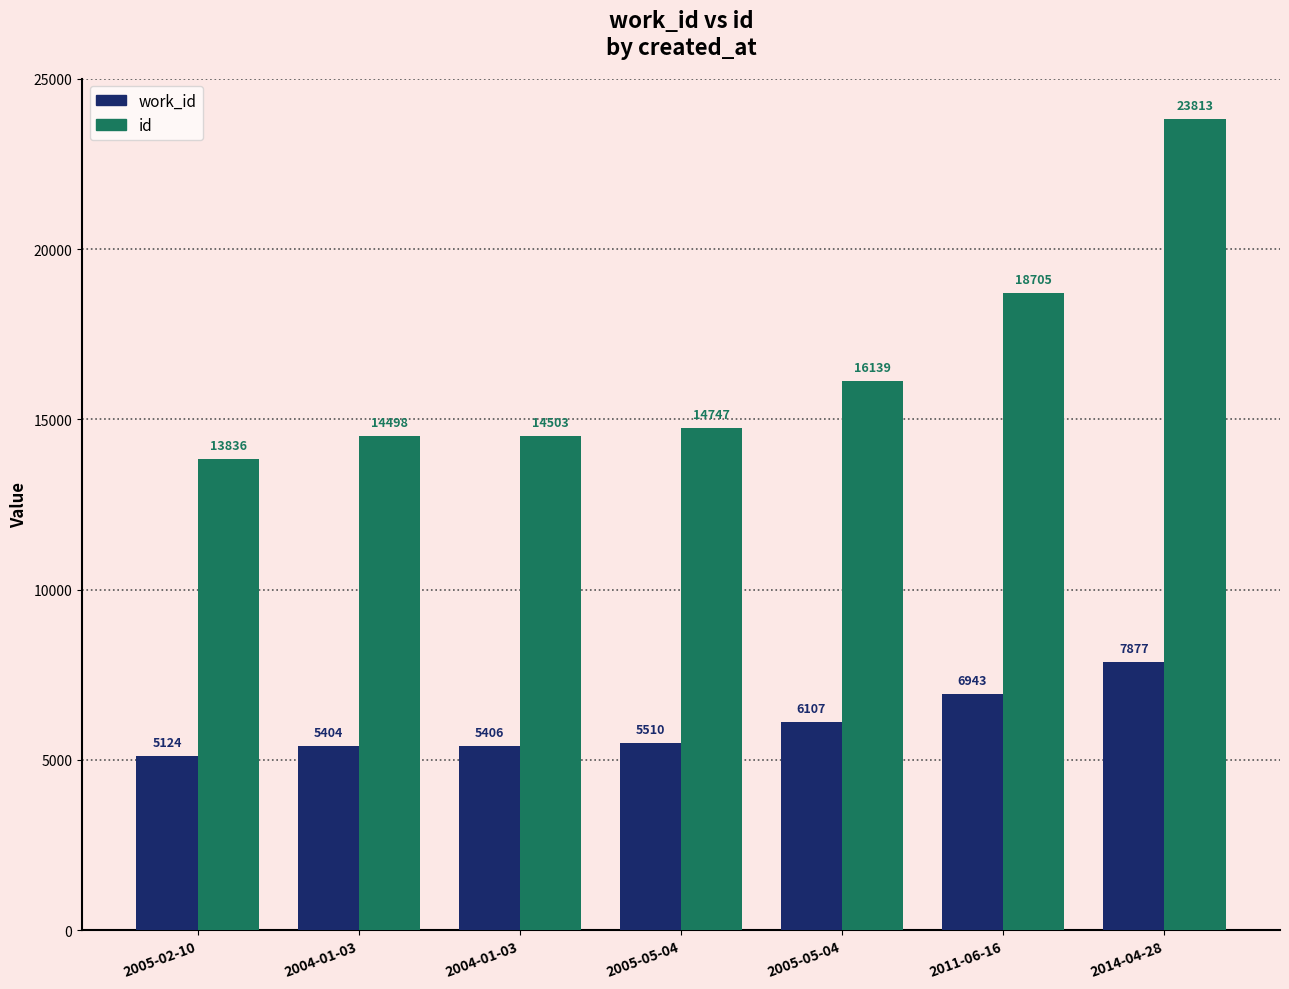

Which series has the widest spread of values?

id